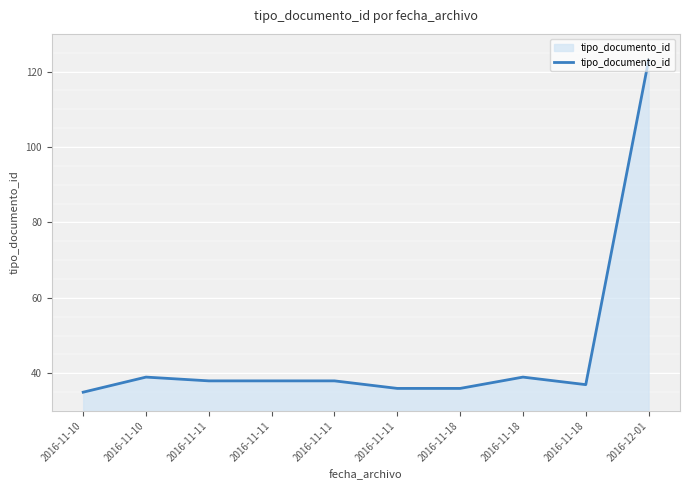

What is the greatest value displayed?

123